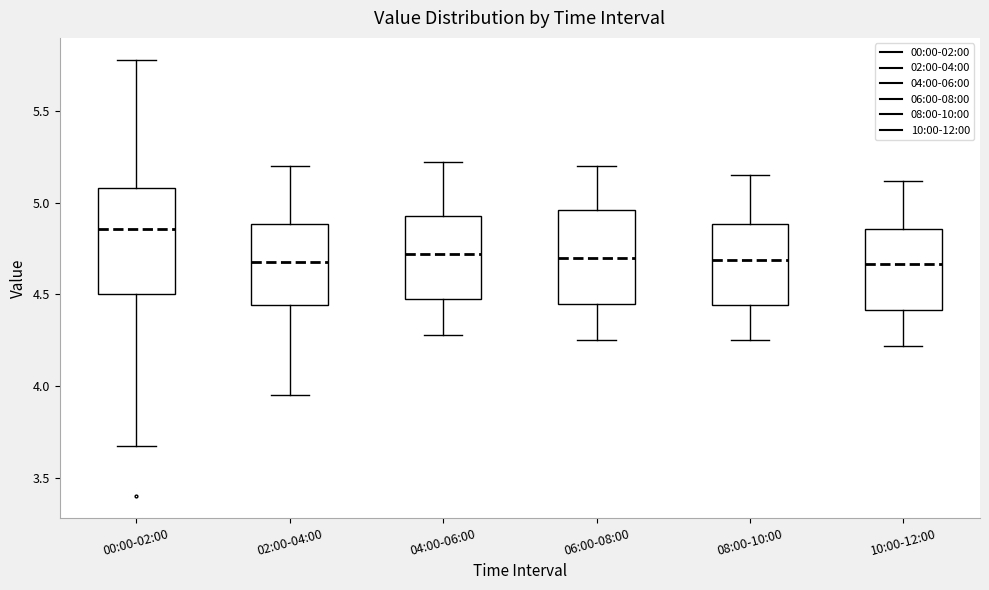

Which box has the highest median line?

00:00-02:00